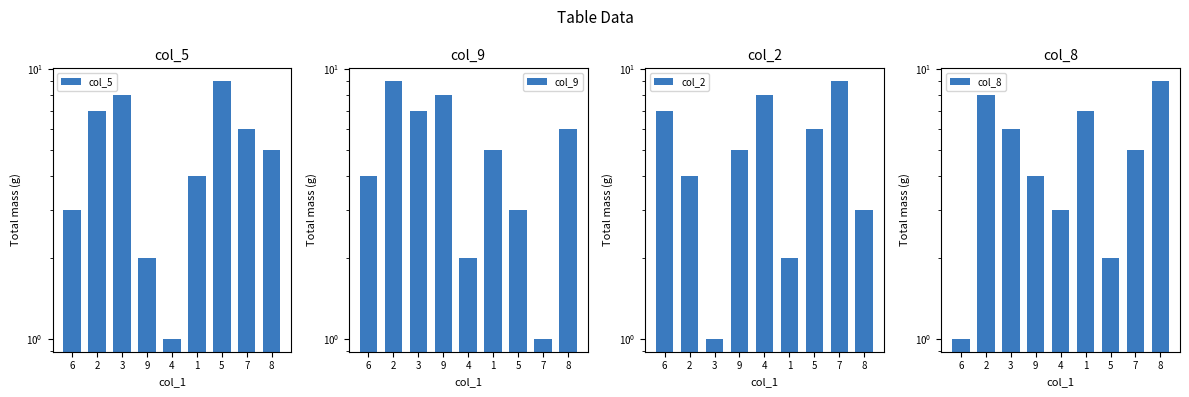

How many data points in col_2 are less than 5?

4